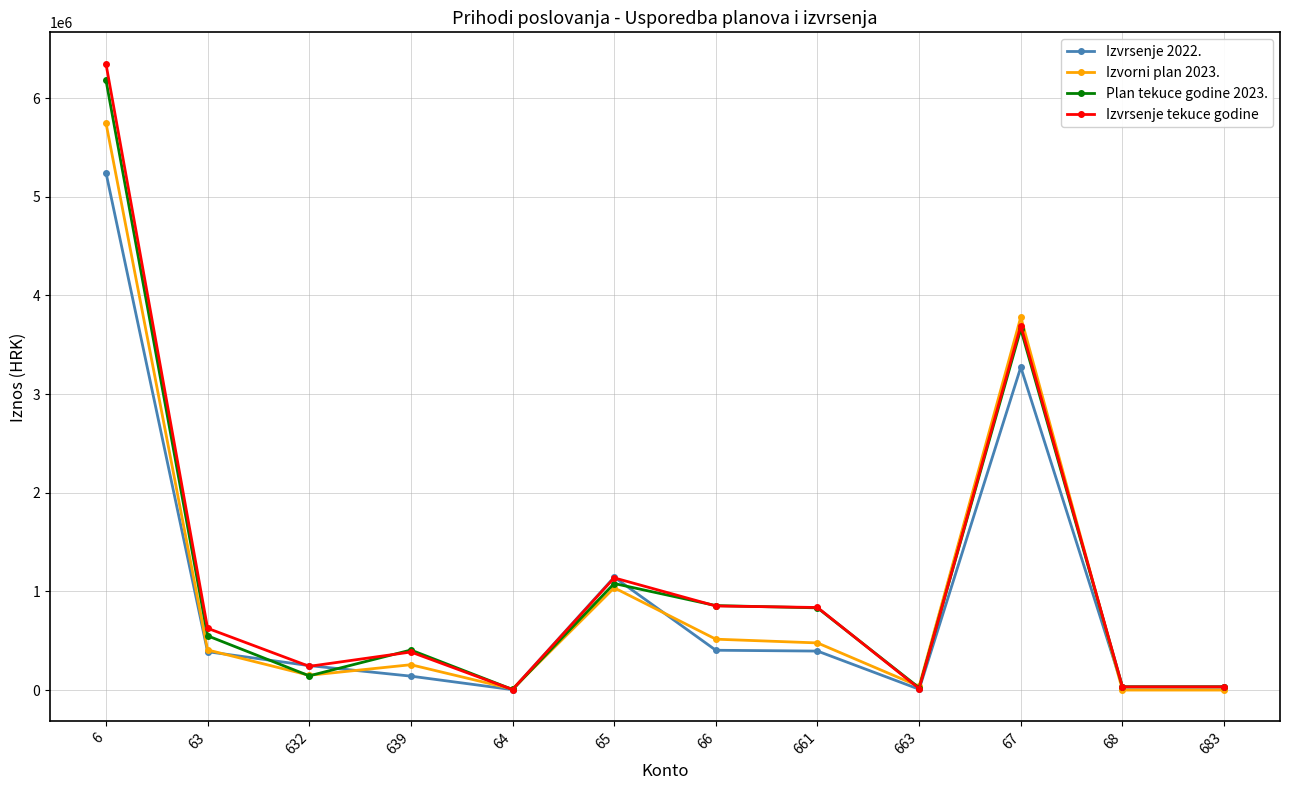

What is the spread (max minus min) of values at 632?

103611.1